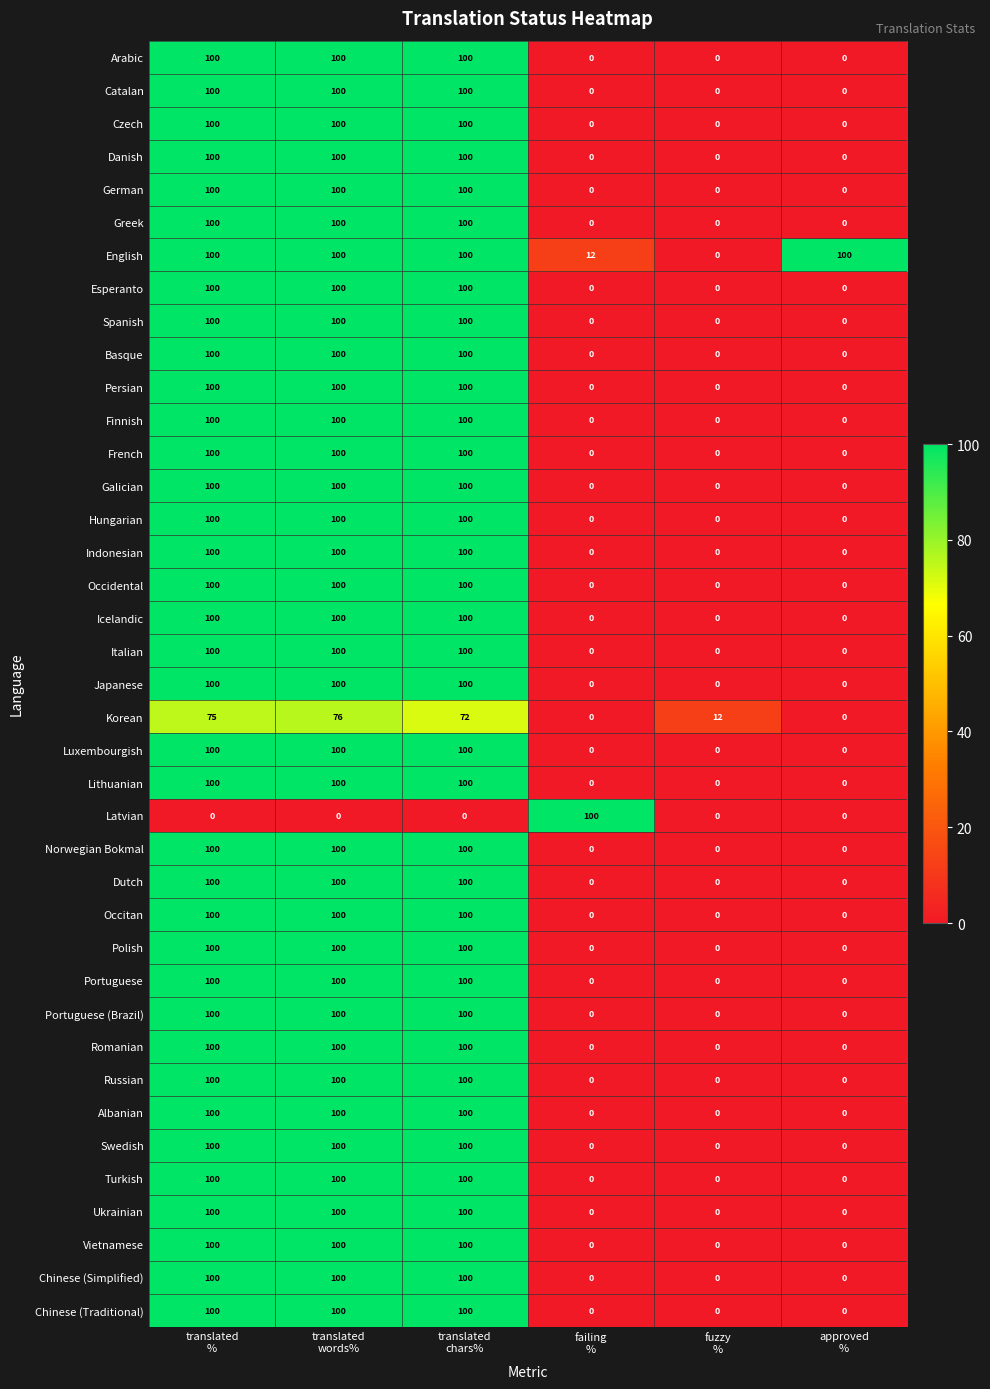

How many Ukrainian values are between 0 and 100?

6